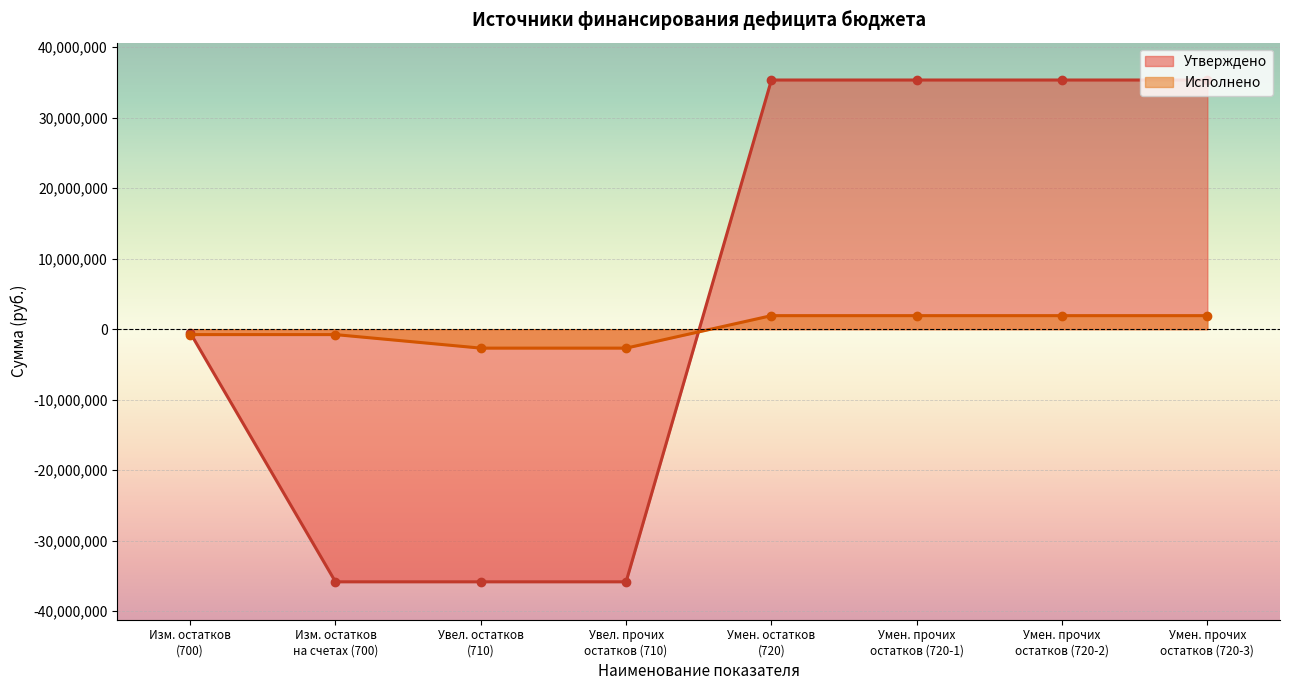

Reading left to right, transcribe all the data shown in this chart.

Утверждено: -493800.0	-35833700.0	-35833700.0	-35833700.0	35339900.0	35339900.0	35339900.0	35339900.0
Исполнено: -768183.1	-768183.1	-2687421.2	-2687421.2	1919238.1	1919238.1	1919238.1	1919238.1